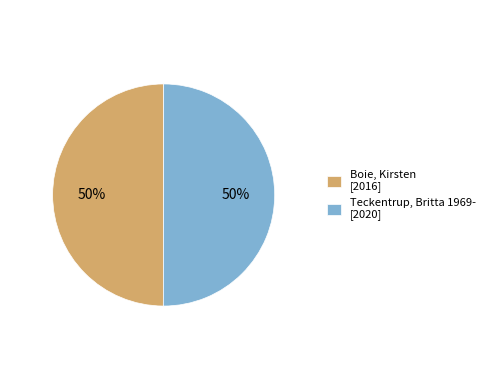

True or false: Teckentrup, Britta 1969- [2020] accounts for 40% of the total.

False